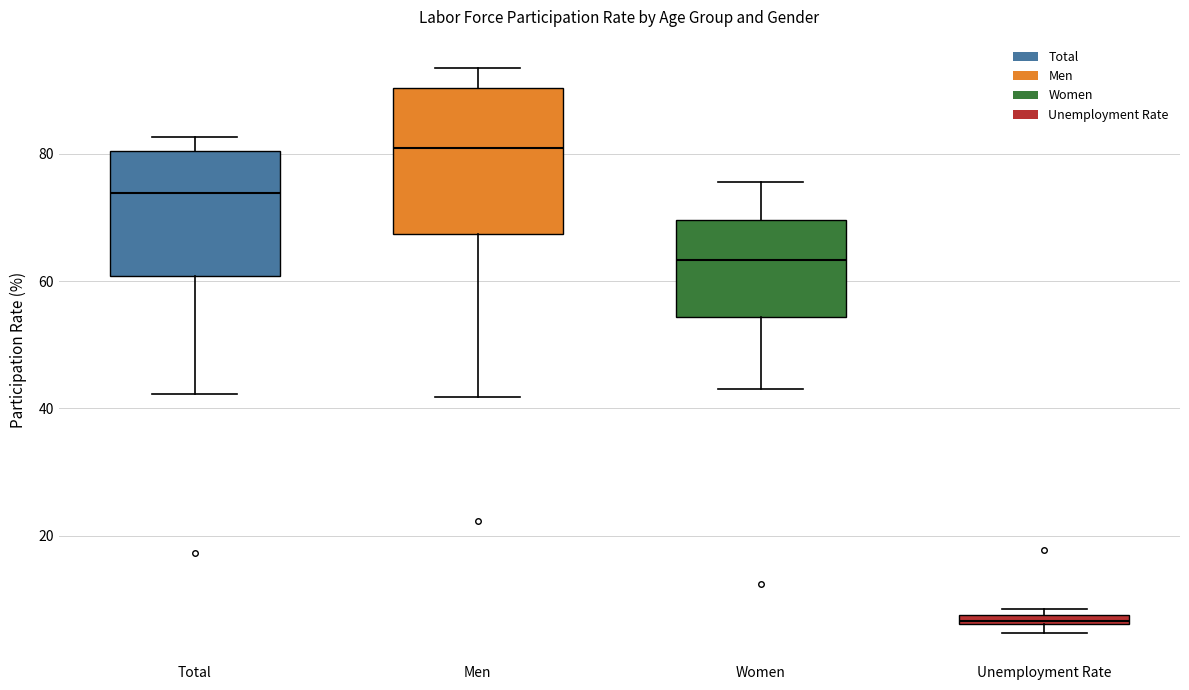

Where is the lower edge of the box for Women on the y-axis? The values are not printed on the chart, so give them approximately, as read against the axis.

54